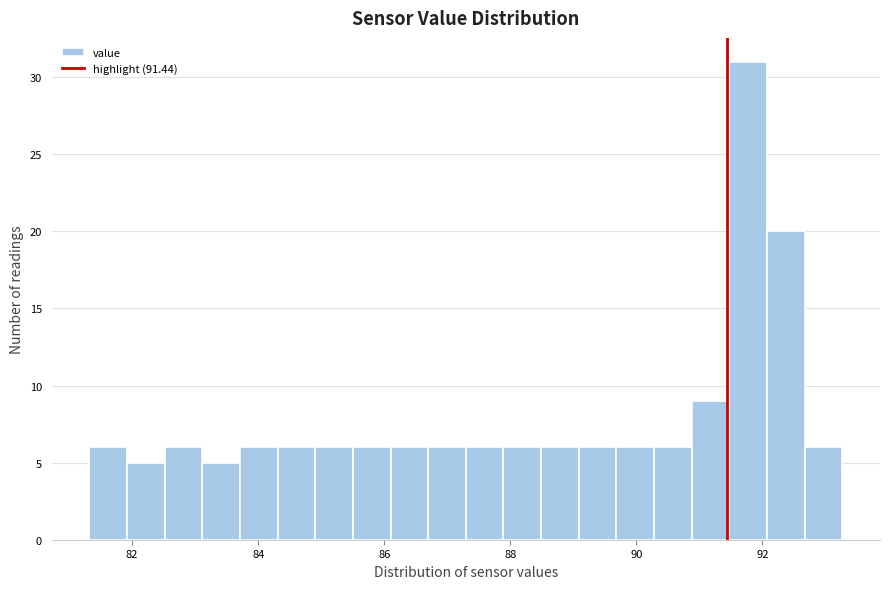

Read against the x-axis, roughly where is the centre of the tallest bar?

91.8